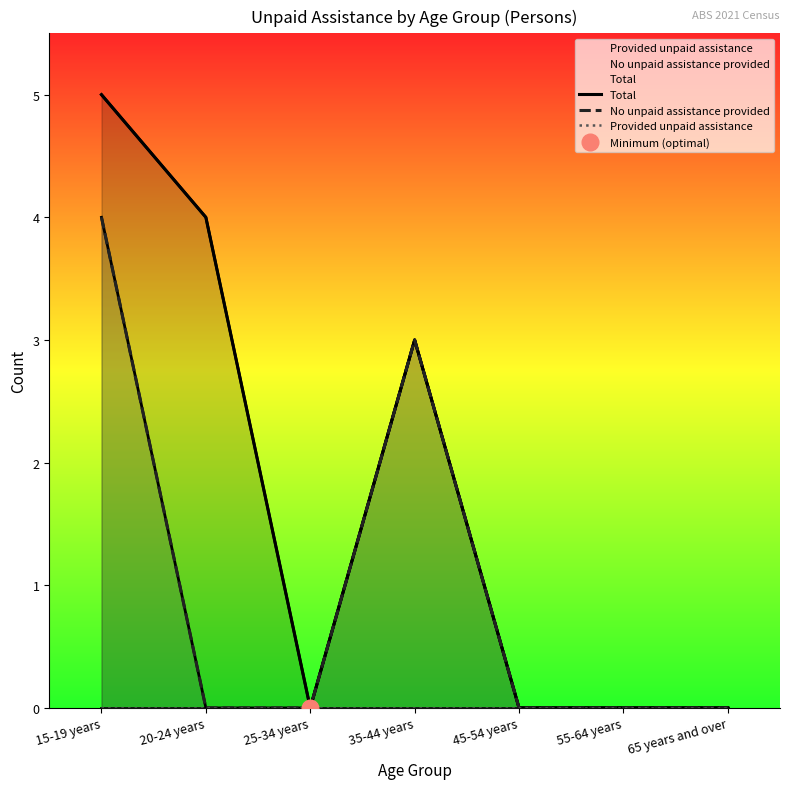

True or false: Provided unpaid assistance has more than 1 points higher than both neighbors.

False